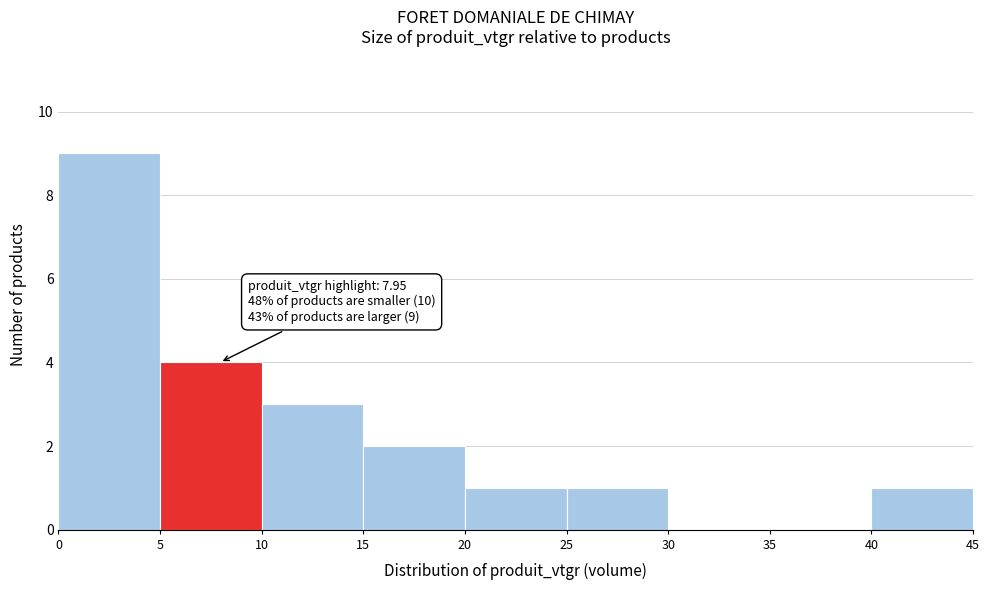

Over which range of the x-axis is the bar tallest?

0 to 5